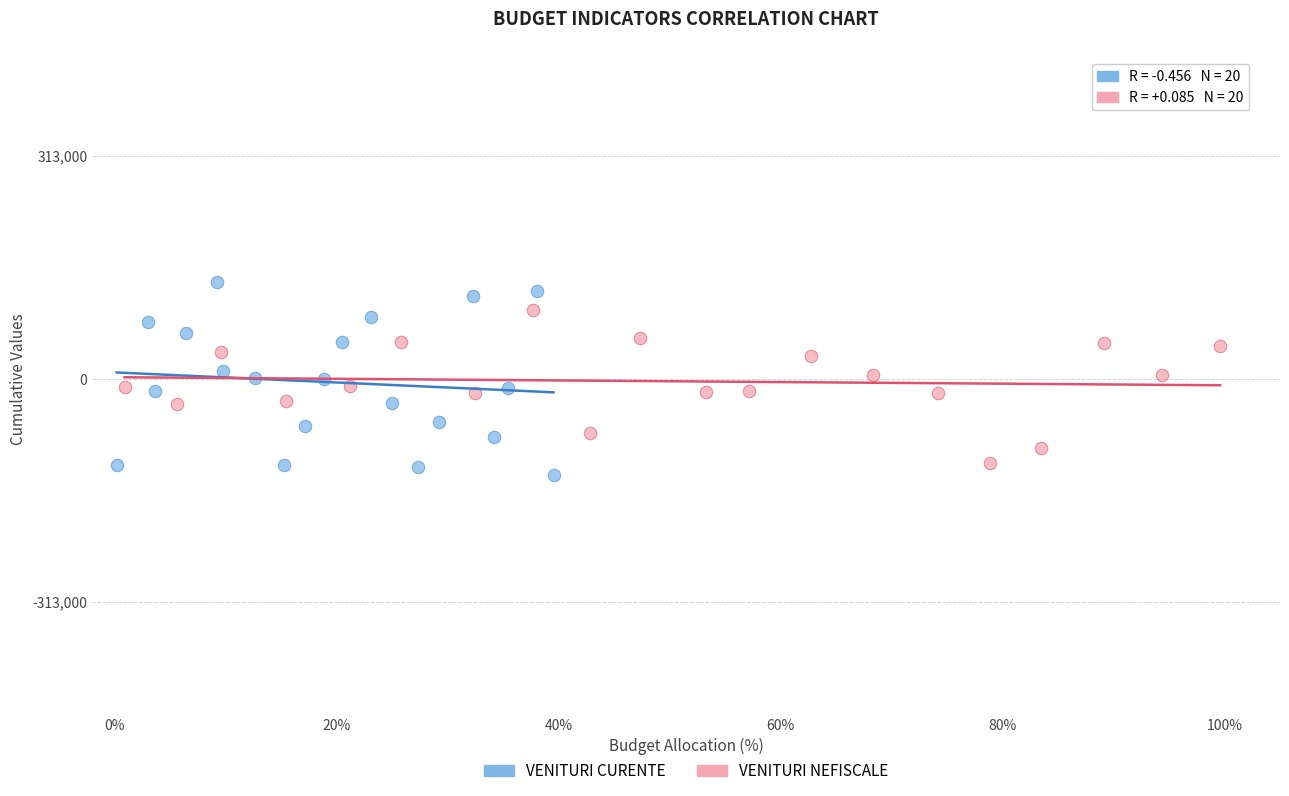

Which series has the widest spread of Y values?

VENITURI CURENTE